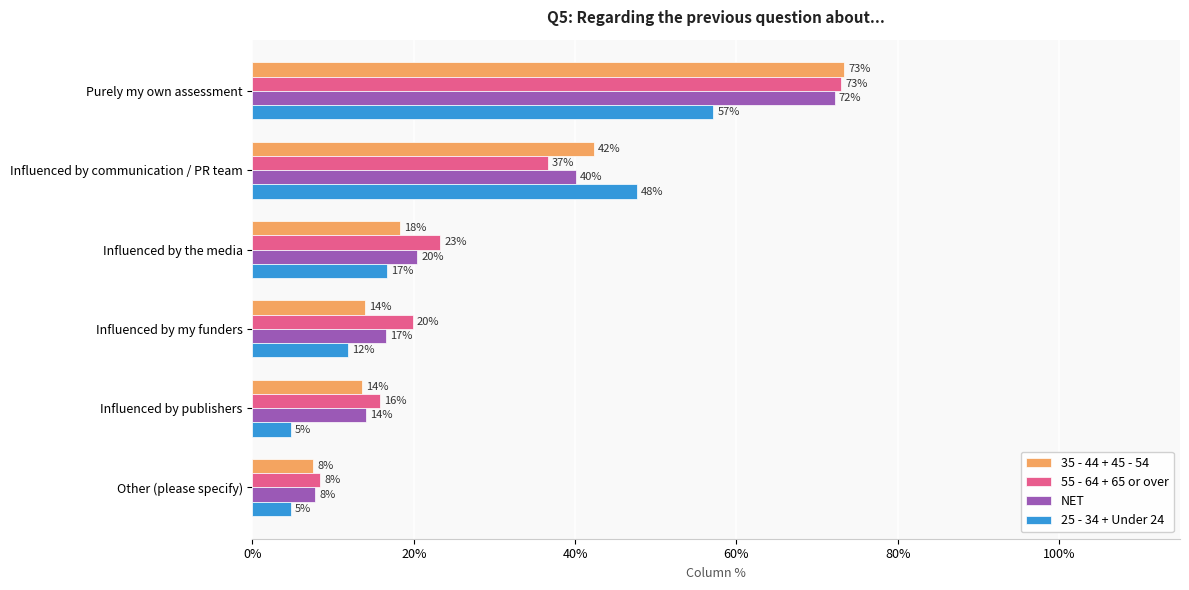

What are all the series names shown in the legend?

35 - 44 + 45 - 54, 55 - 64 + 65 or over, NET, 25 - 34 + Under 24